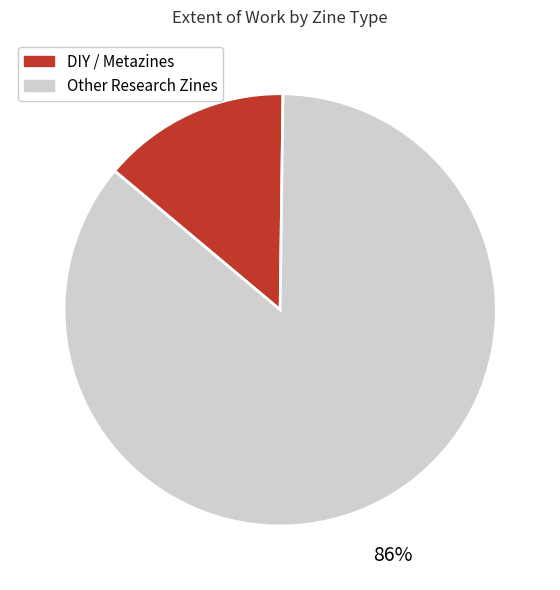

Is there any slice that represents more than half of the pie?

Yes